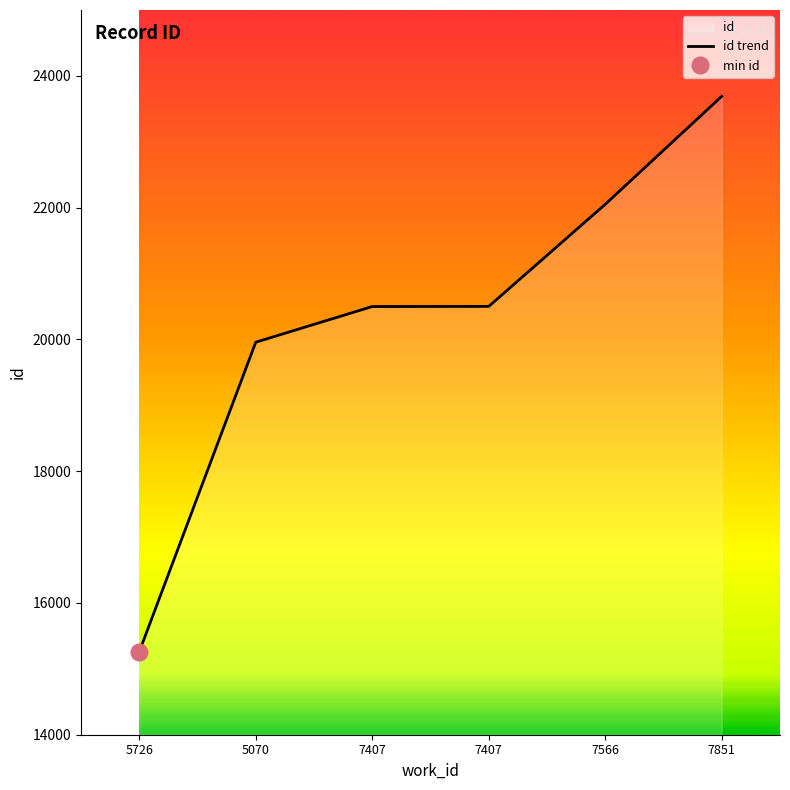

The value at 7407 is 20499. True or false?

True